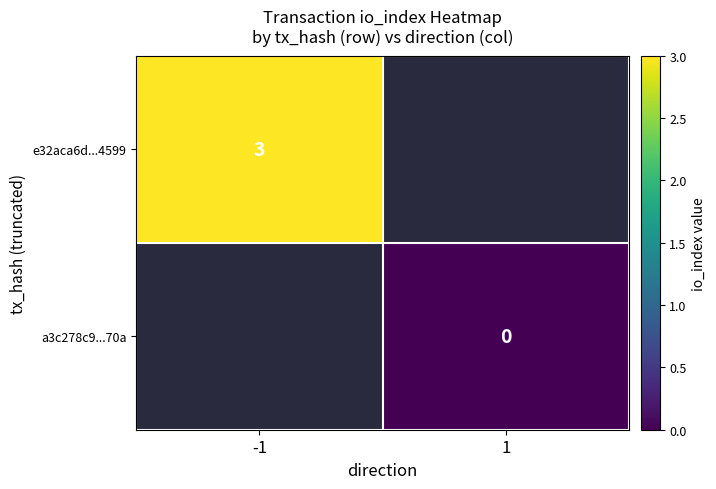

The e32aca6d...4599 series shows 5 at -1. True or false?

False